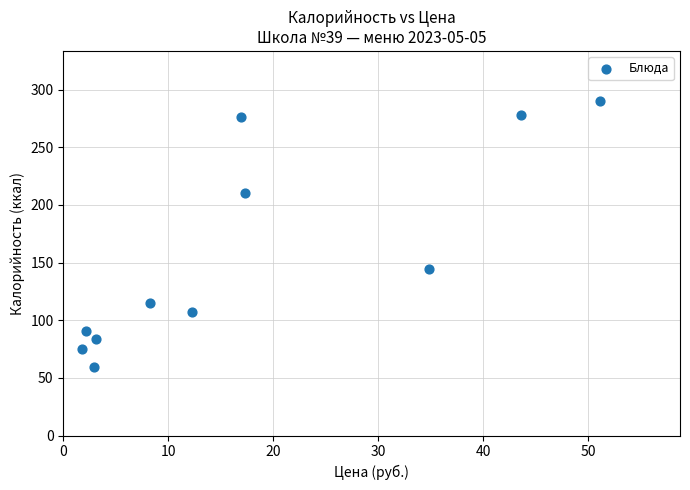

What is the range of Y values (max minus min)?

231